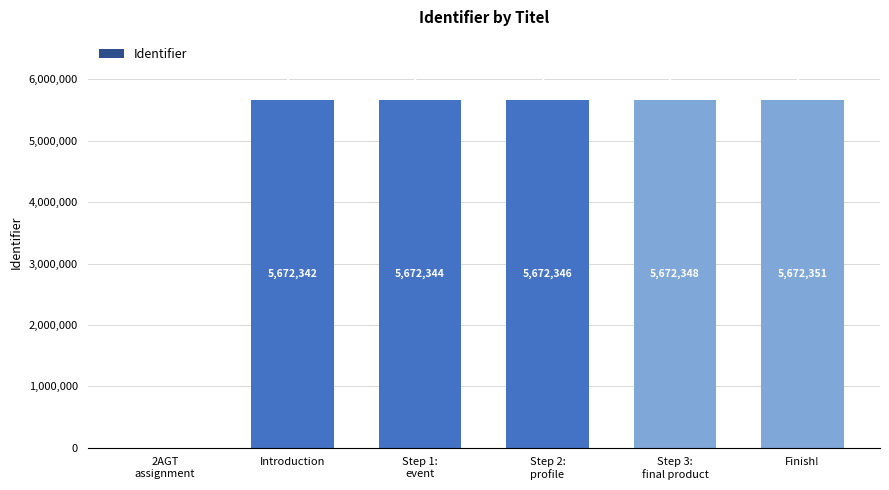

What is the sum of the values at Step 3:
final product and Step 1:
event?

11344692